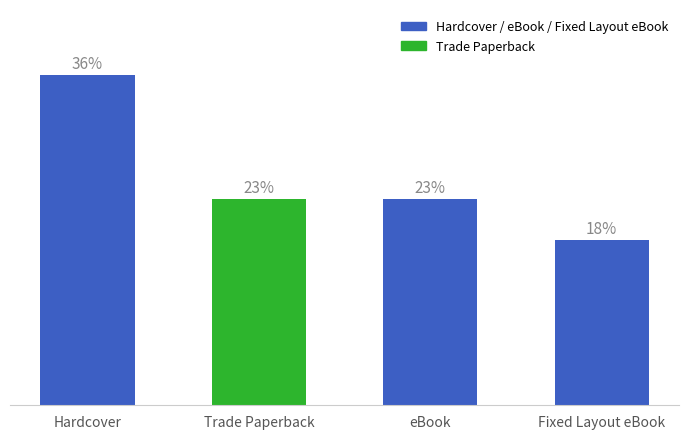

What is the label of the 2nd bar from the right?

eBook